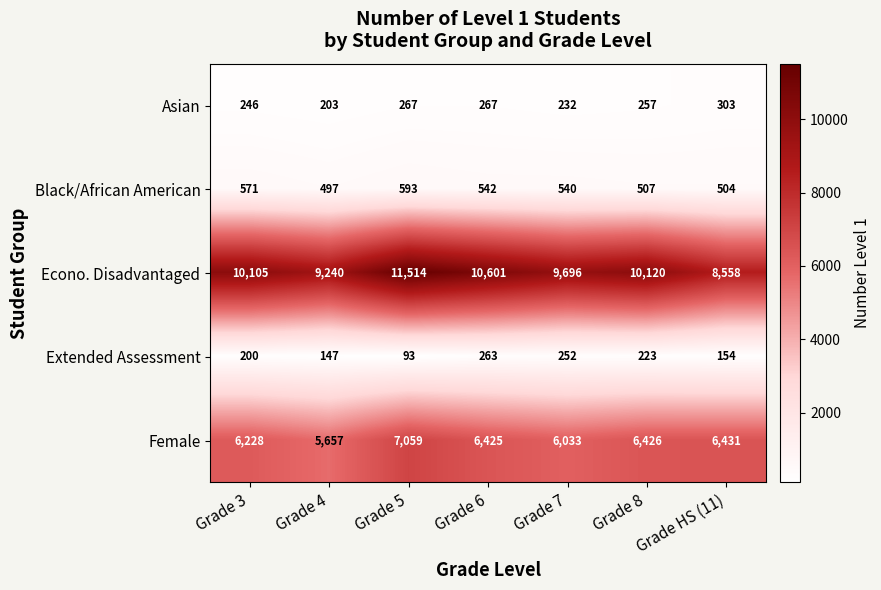

Is it true that Asian equals 415 at Grade 5?

False